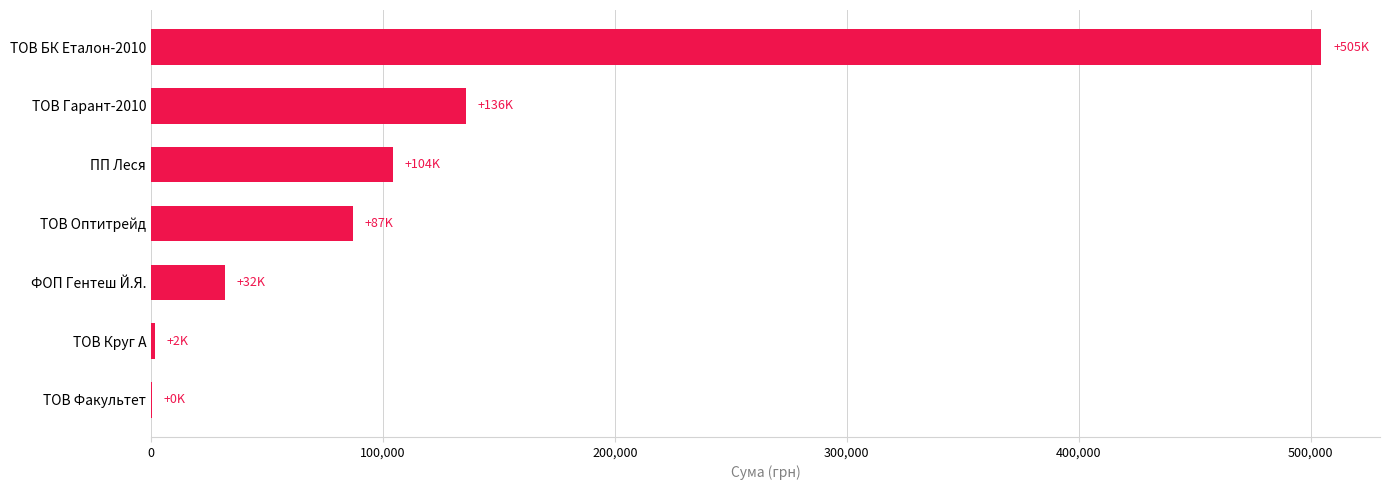

What is the greatest value displayed?

504670.2